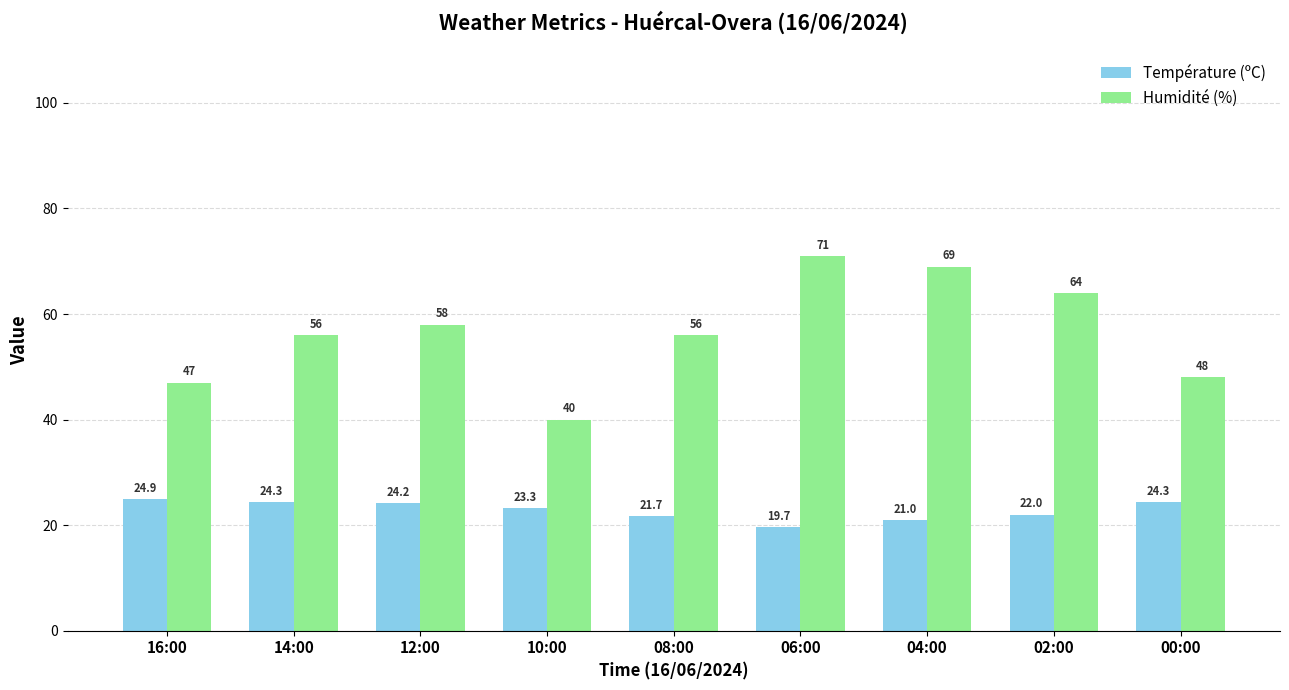

How many bars are there in total?

18